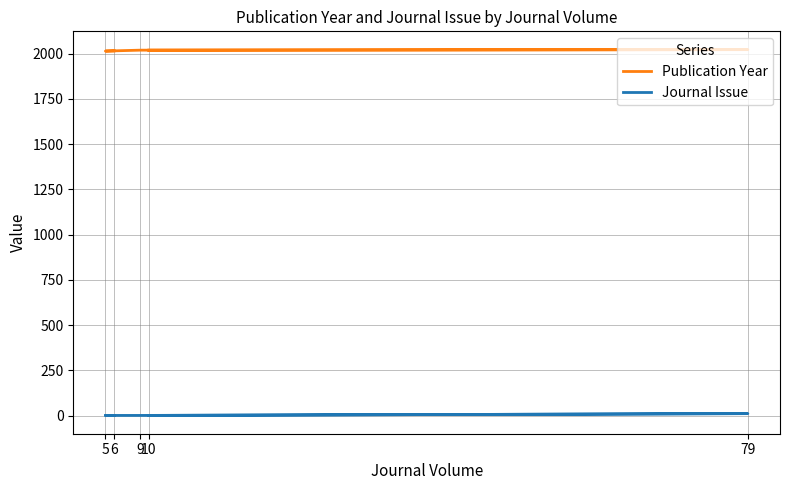

How many distinct data groups are displayed?

2